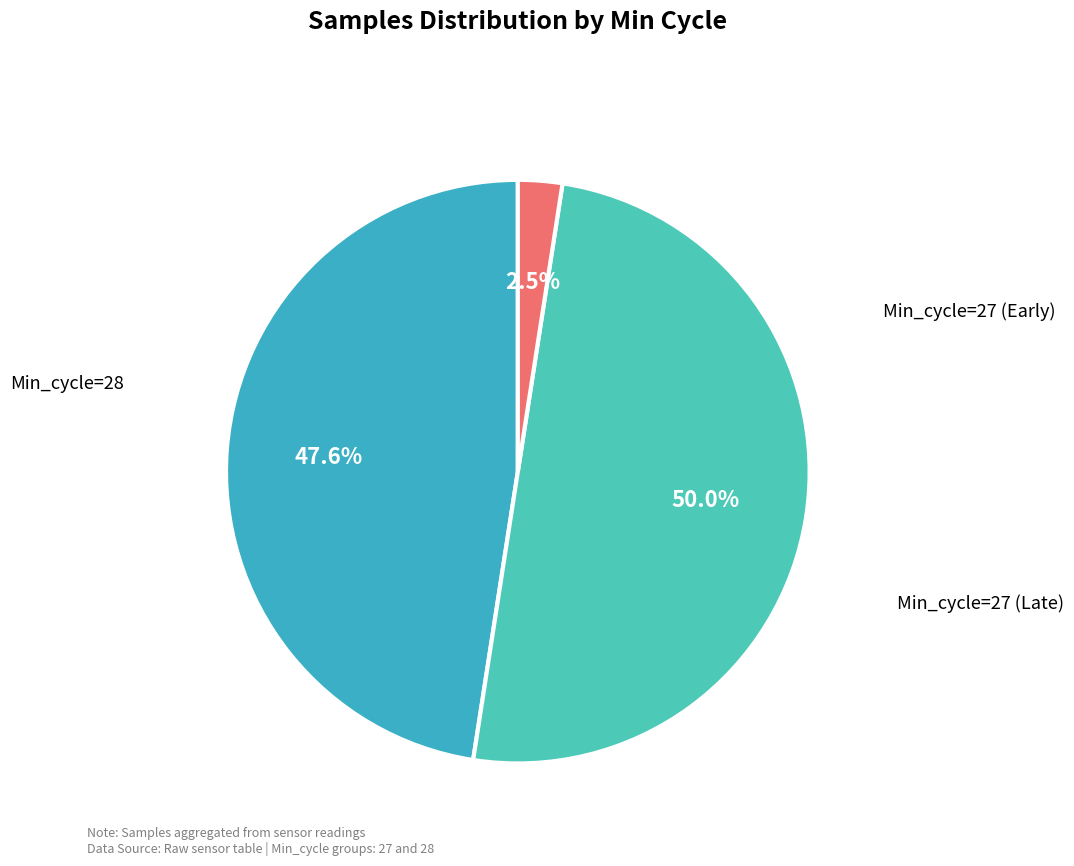

Does any single category account for the majority?

No